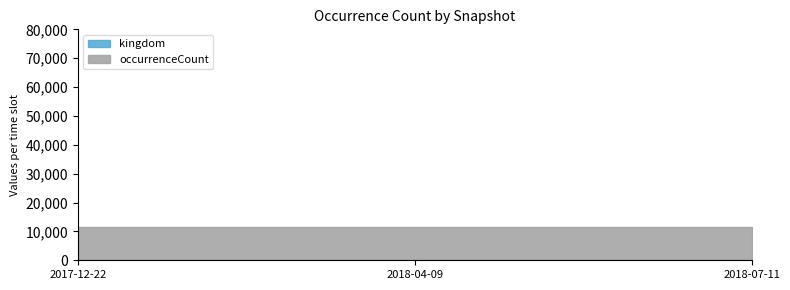

At which label is occurrenceCount closest to 11527?

2017-12-22